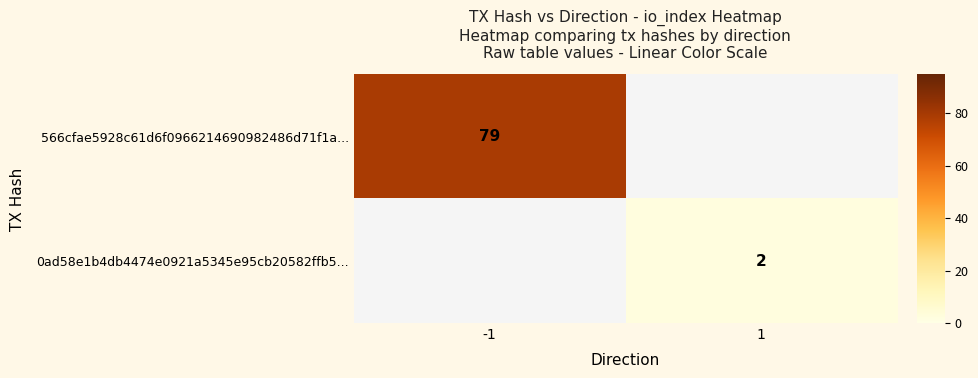

True or false: 566cfae5928c61d6f0966214690982486d71f1a... has a value of 129.8 at -1.

False